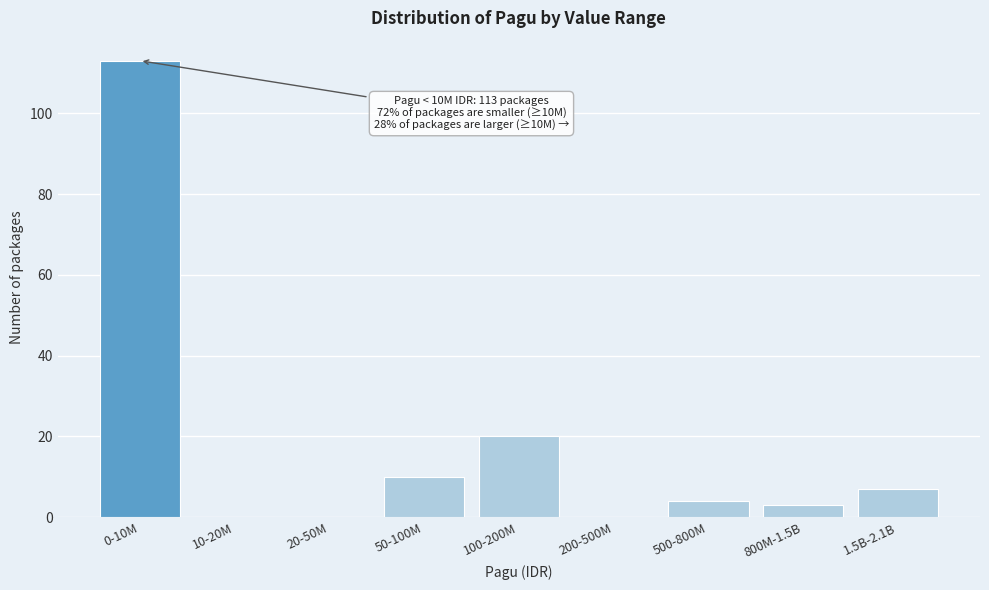

Reading right to left, extract all data points from this chart.

1.5B-2.1B=7	800M-1.5B=3	500-800M=4	200-500M=0	100-200M=20	50-100M=10	20-50M=0	10-20M=0	0-10M=113